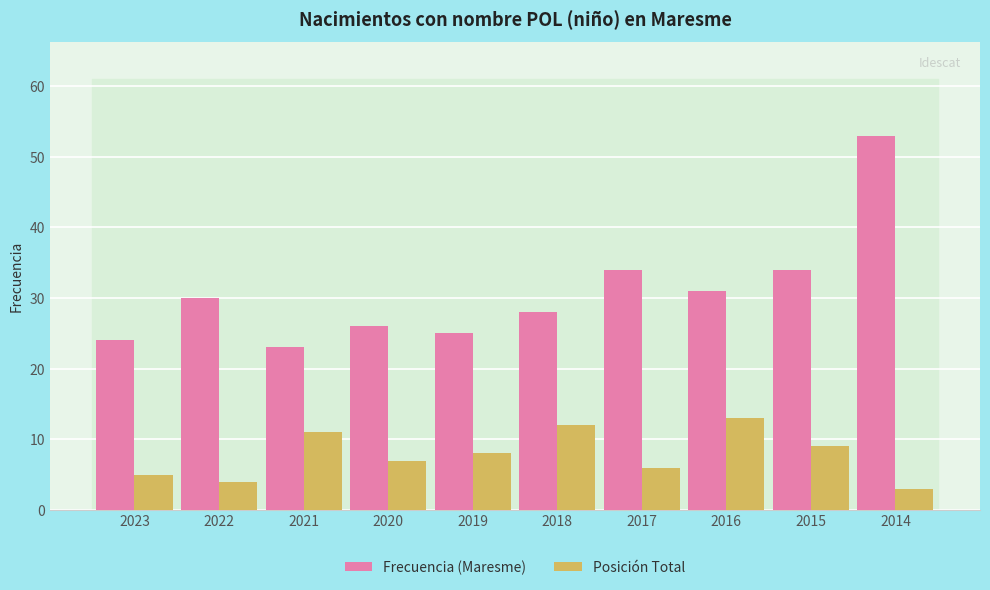

Reading left to right, what are all the values shown in this chart?

Frecuencia (Maresme): 24	30	23	26	25	28	34	31	34	53
Posición Total: 5	4	11	7	8	12	6	13	9	3